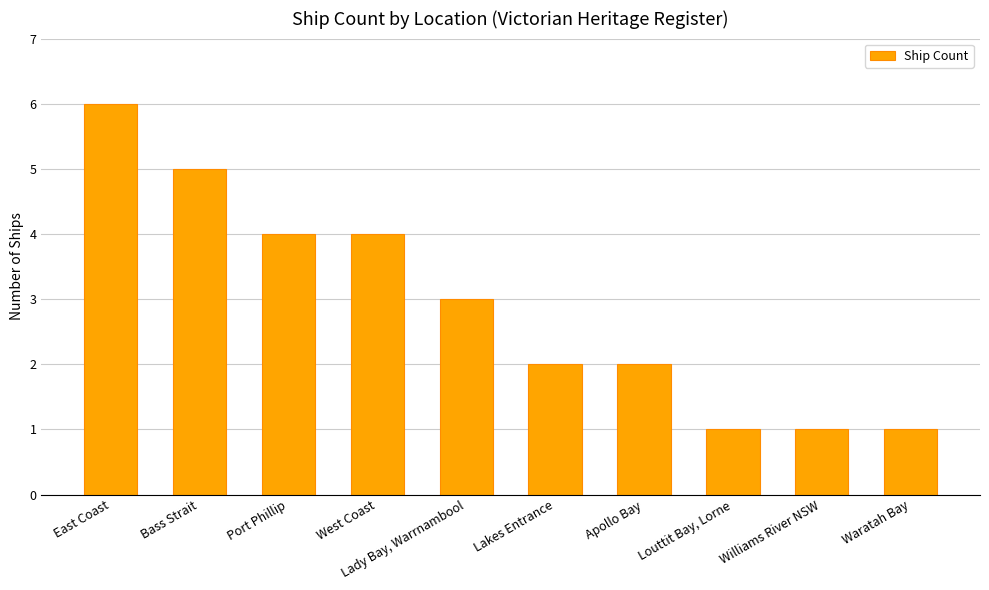

Count the number of data series in this chart.

1